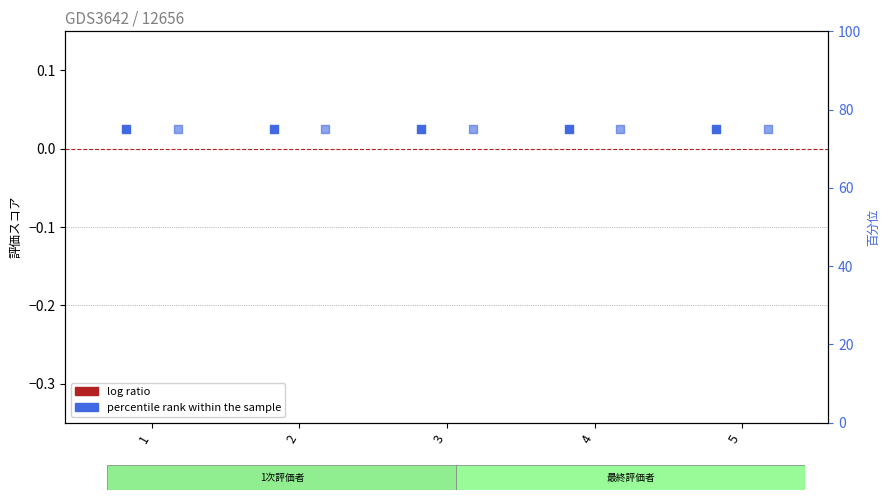

At how many categories does at least one series exceed 2?

5